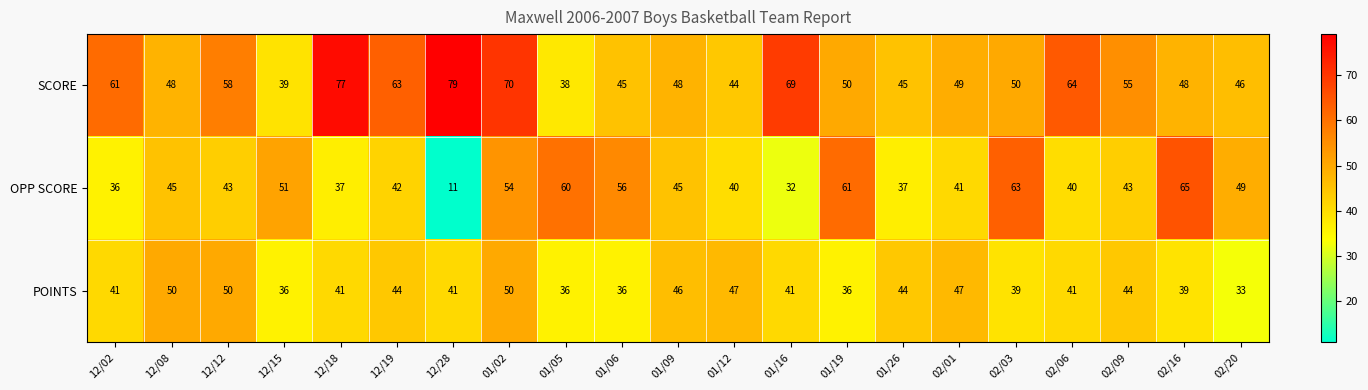

What is the sum of the SCORE values at 02/06 and 01/05?

102